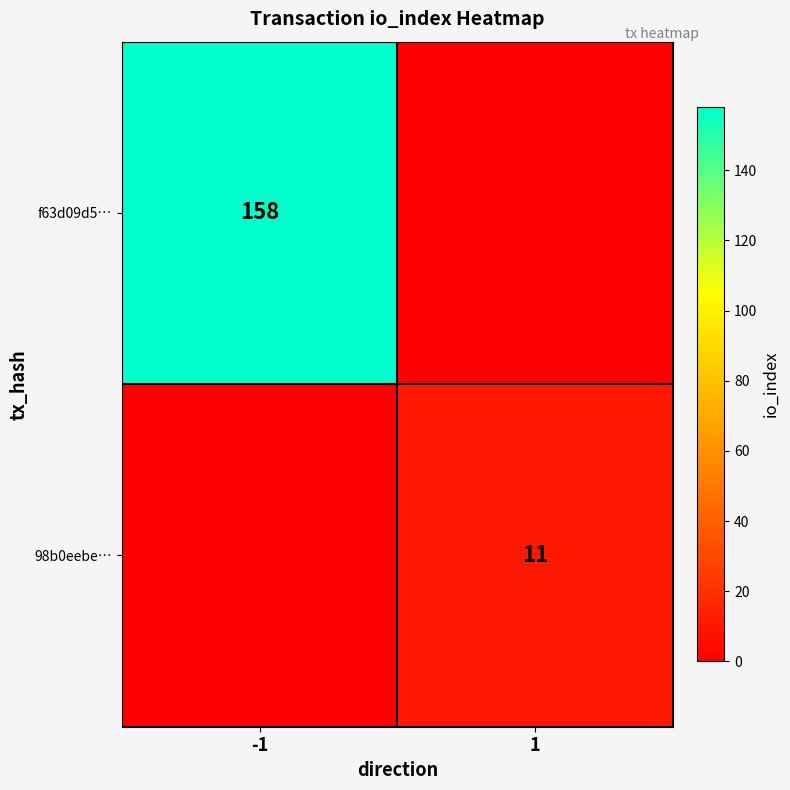

Is the value of f63d09d5… at -1 greater than the value of 98b0eebe… at 1?

Yes